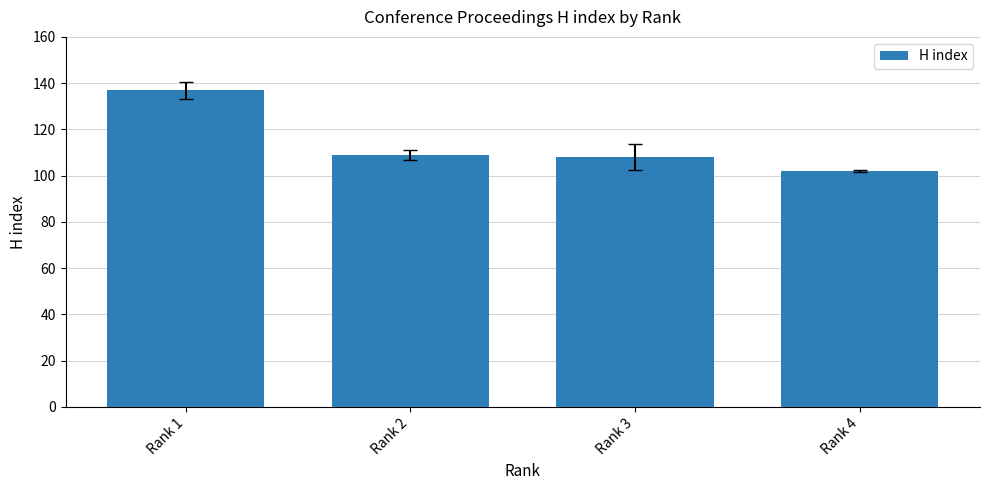

Which has a higher value, Rank 1 or Rank 2?

Rank 1